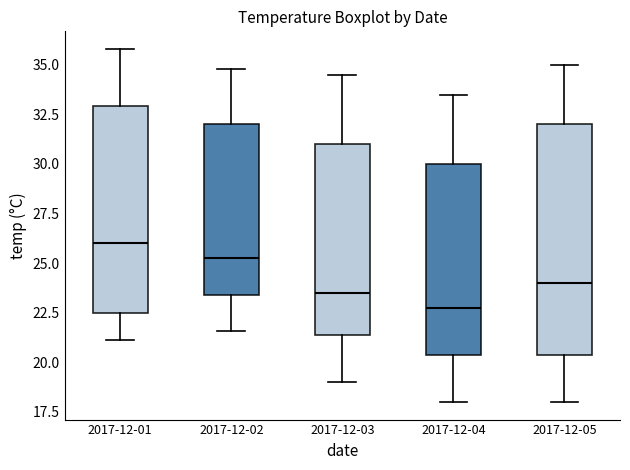

Reading left to right, read every box against the y-axis: the position of its median line, the range the box covers, and the ends of its whiskers. The values are not printed on the chart, so give them approximately, as read against the axis.

2017-12-01: median 26.0, box 22.5 to 33.0, whiskers 21.0 to 36.0
2017-12-02: median 25.5, box 23.5 to 32.0, whiskers 21.5 to 35.0
2017-12-03: median 23.5, box 21.5 to 31.0, whiskers 19.0 to 34.5
2017-12-04: median 23.0, box 20.5 to 30.0, whiskers 18.0 to 33.5
2017-12-05: median 24.0, box 20.5 to 32.0, whiskers 18.0 to 35.0